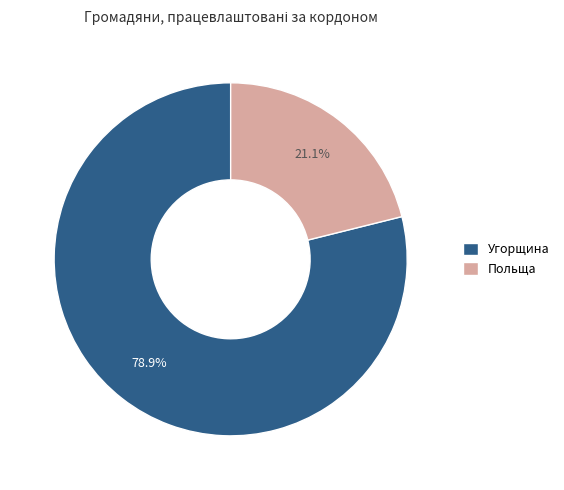

Between Польща and Угорщина, which is larger?

Угорщина